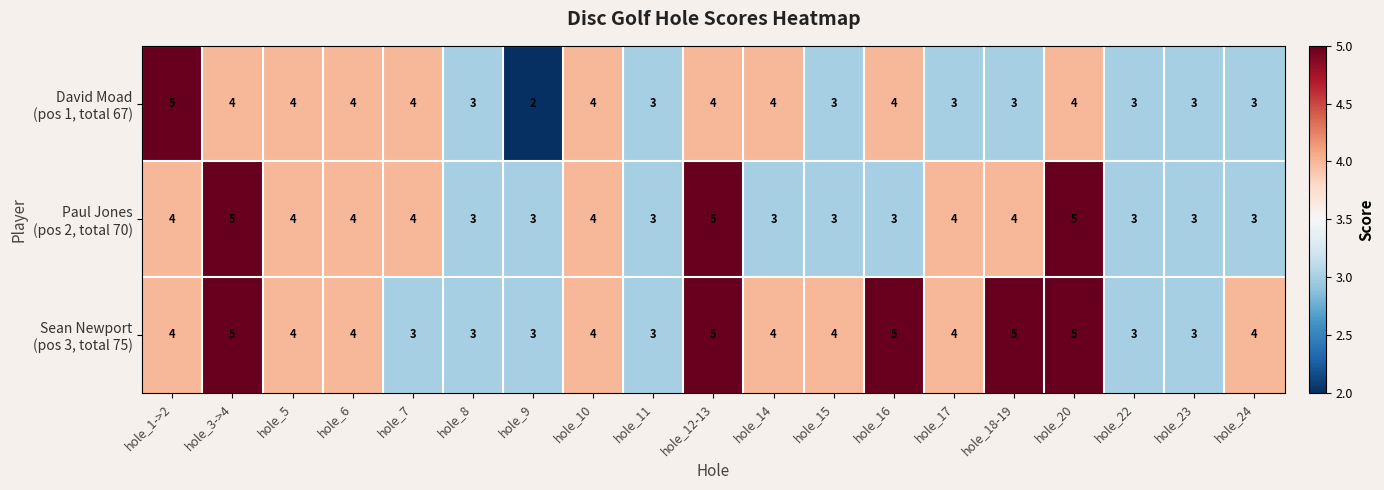

What is the total value across all series at hole_5?

12